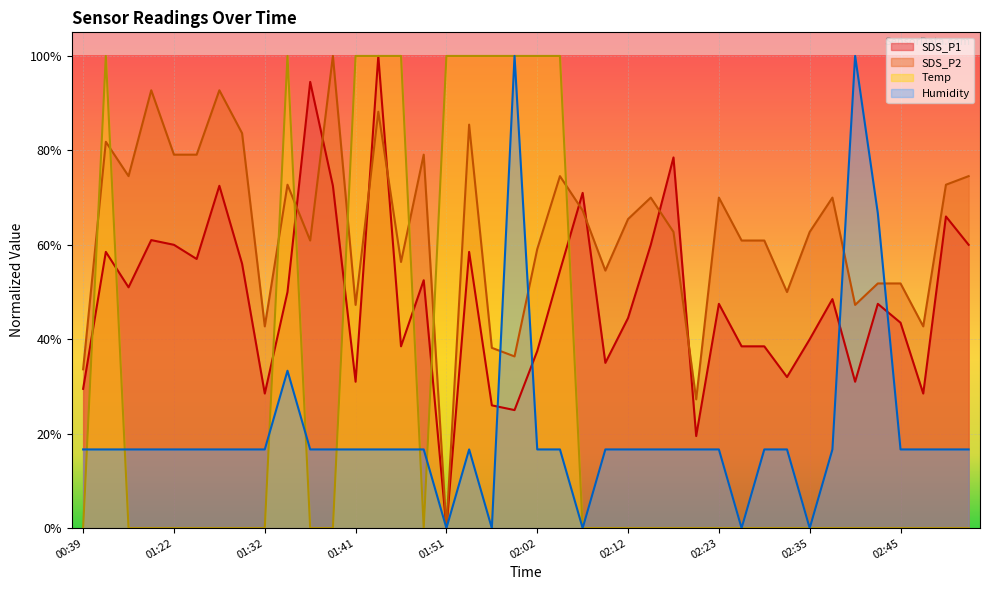

What are all the series names shown in the legend?

SDS_P1, SDS_P2, Temp, Humidity